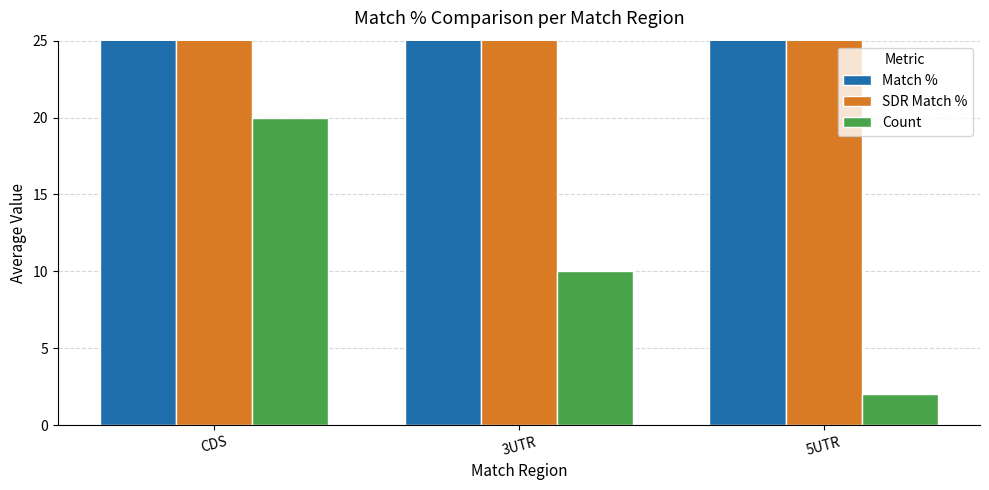

What is the label of the 2nd bar from the right?

3UTR